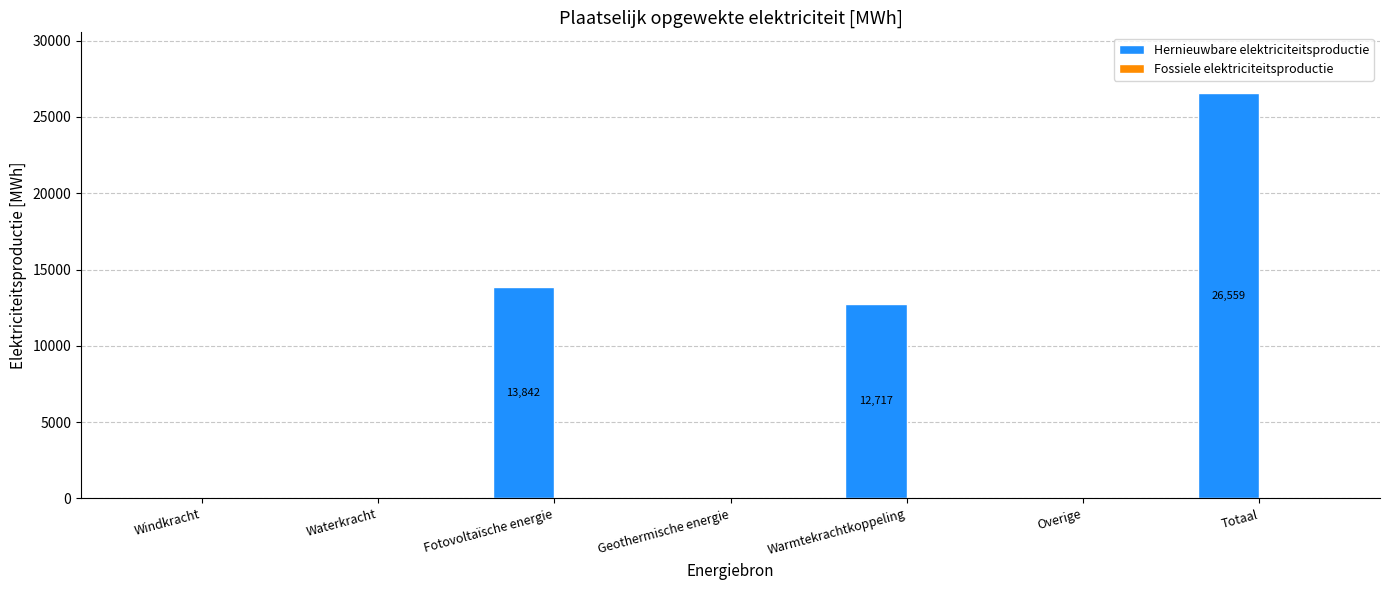

Between Geothermische energie and Totaal, which is larger?

Totaal